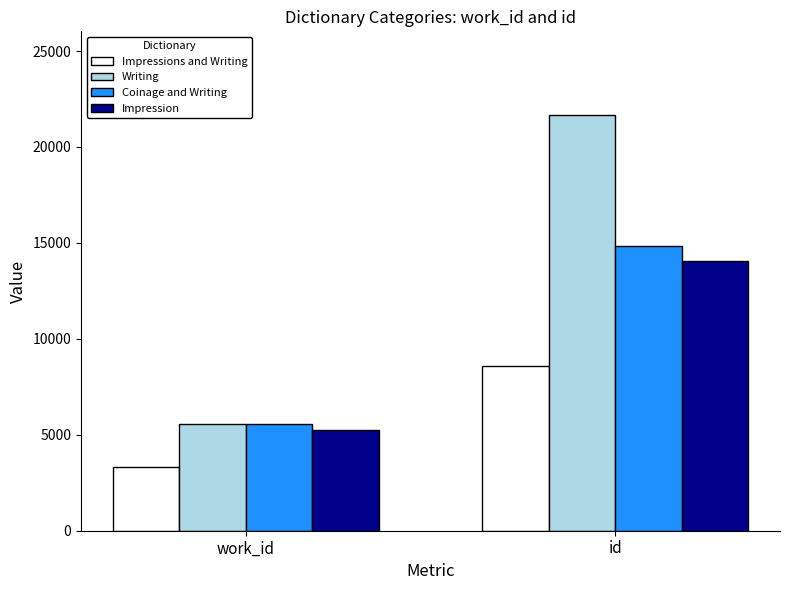

What is the label of the 2nd bar from the left?

id